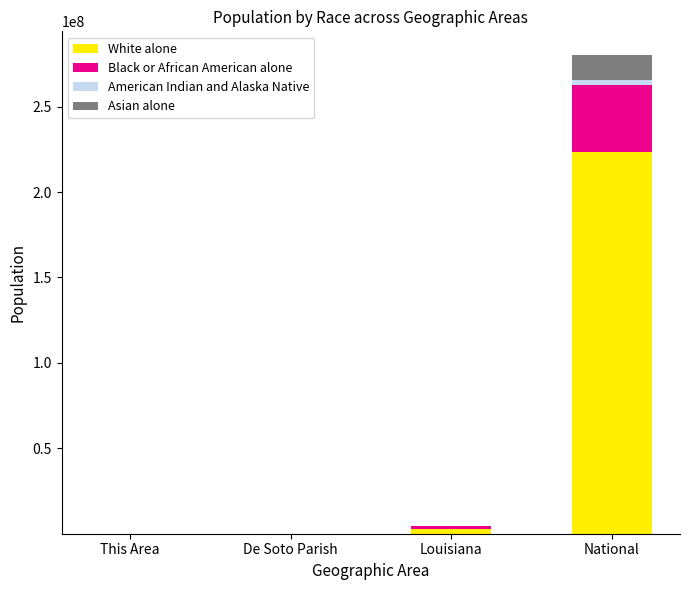

What is the highest value of the White alone series?

223553265